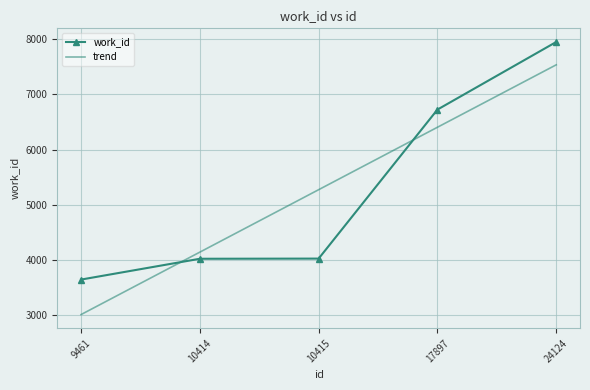

How many series are shown in this chart?

2